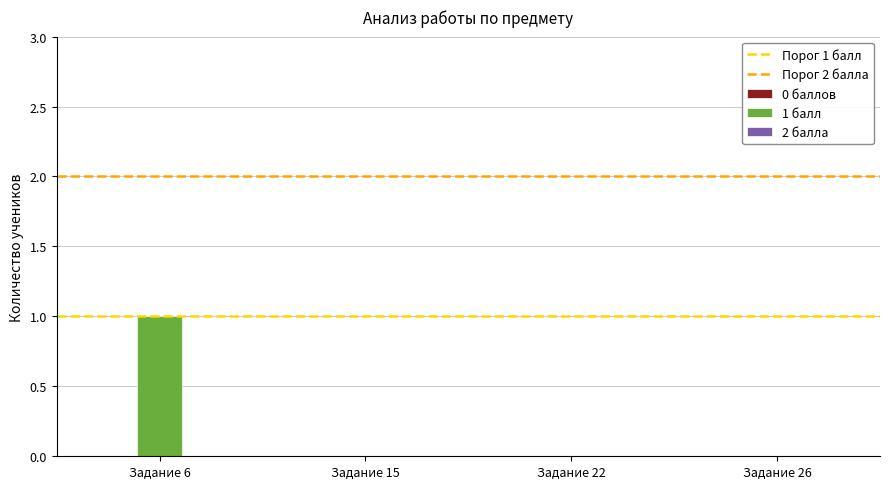

The value at Задание 26 is 1. True or false?

False